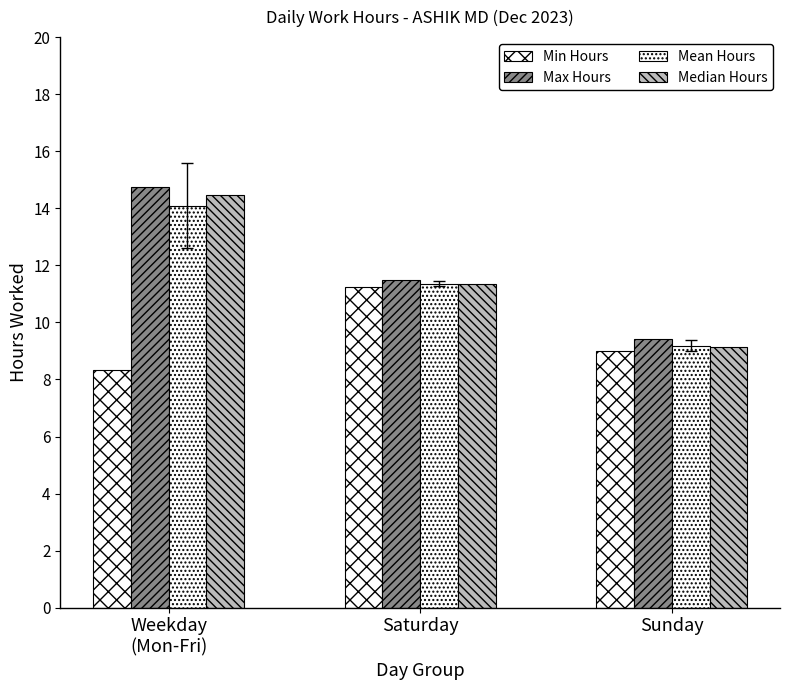

Which has a higher value, Saturday or Sunday?

Saturday